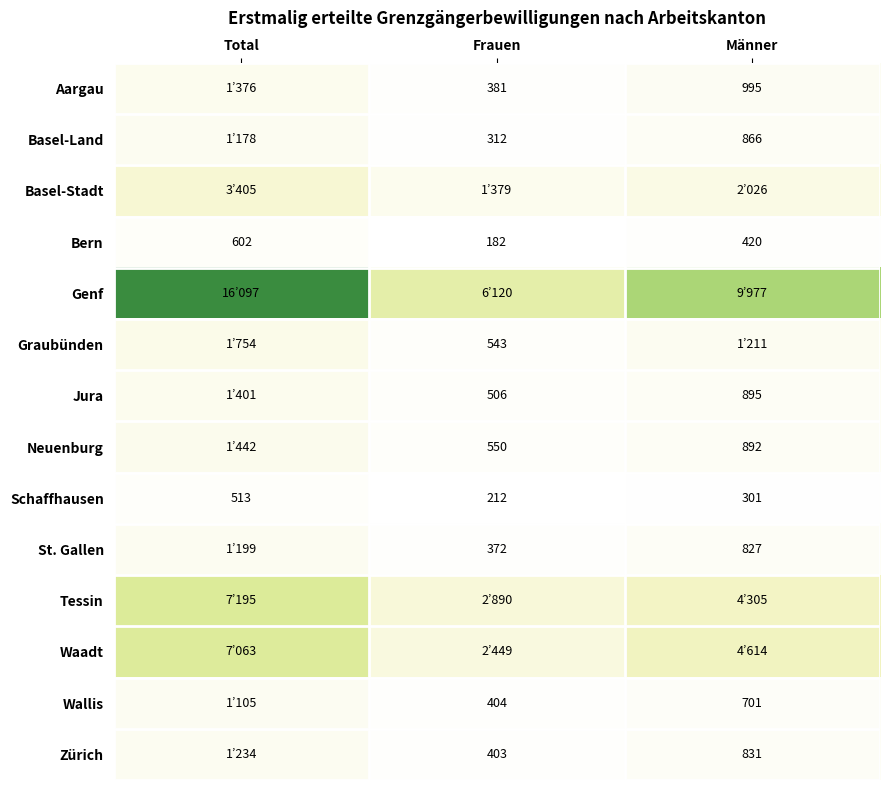

What is the difference between the maximum and minimum values in the Bern series?

420